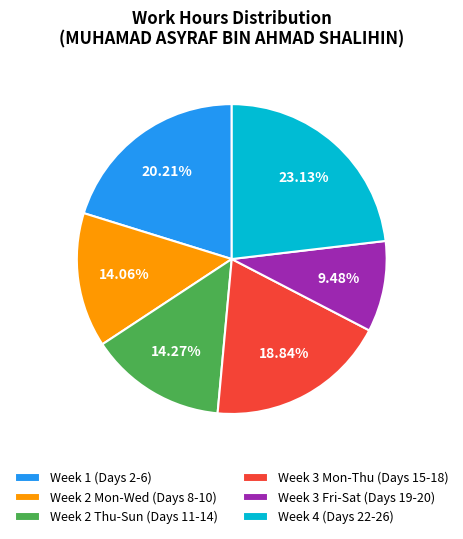

What is the ratio of the value at Week 3 Mon-Thu (Days 15-18) to the value at Week 2 Mon-Wed (Days 8-10)?

1.3